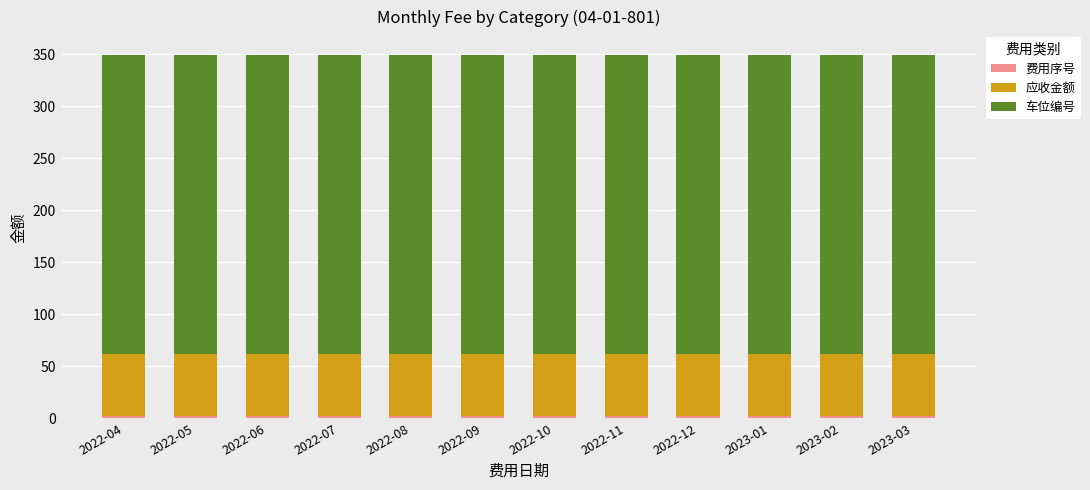

Rank the series at 2022-06 from highest to lowest value.

车位编号, 应收金额, 费用序号